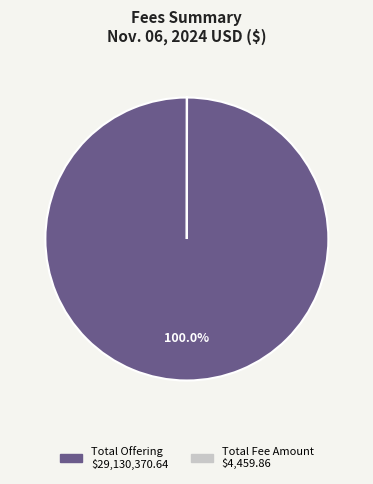

Is there any slice that represents more than half of the pie?

Yes